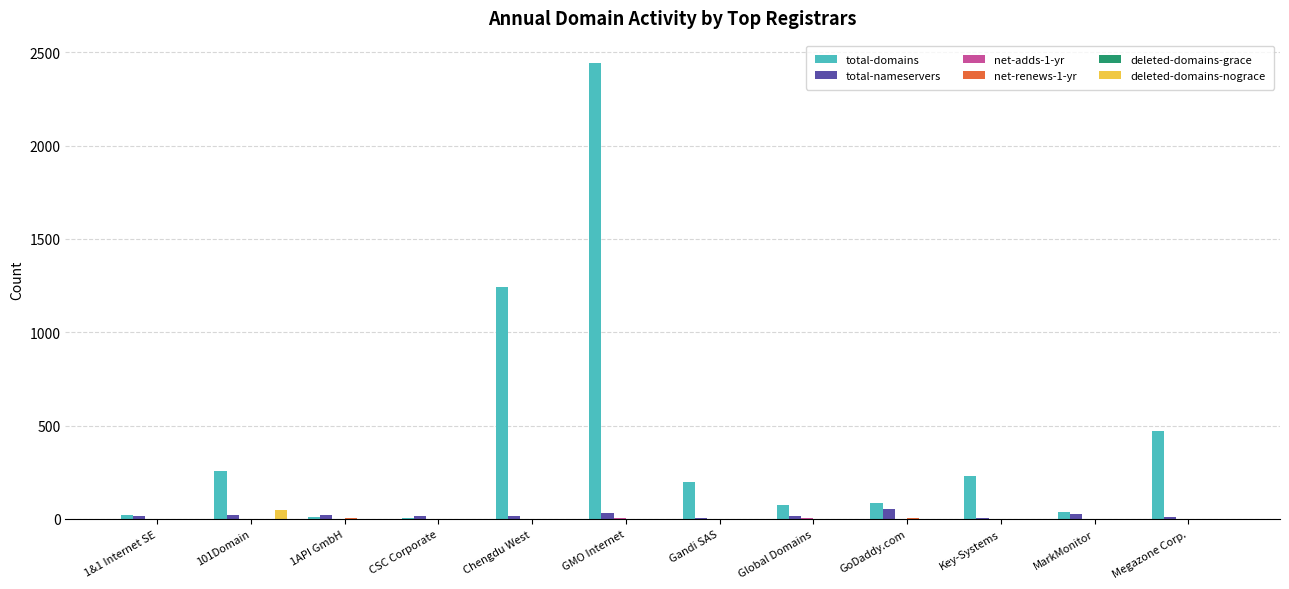

Which series has the largest total across all categories?

total-domains